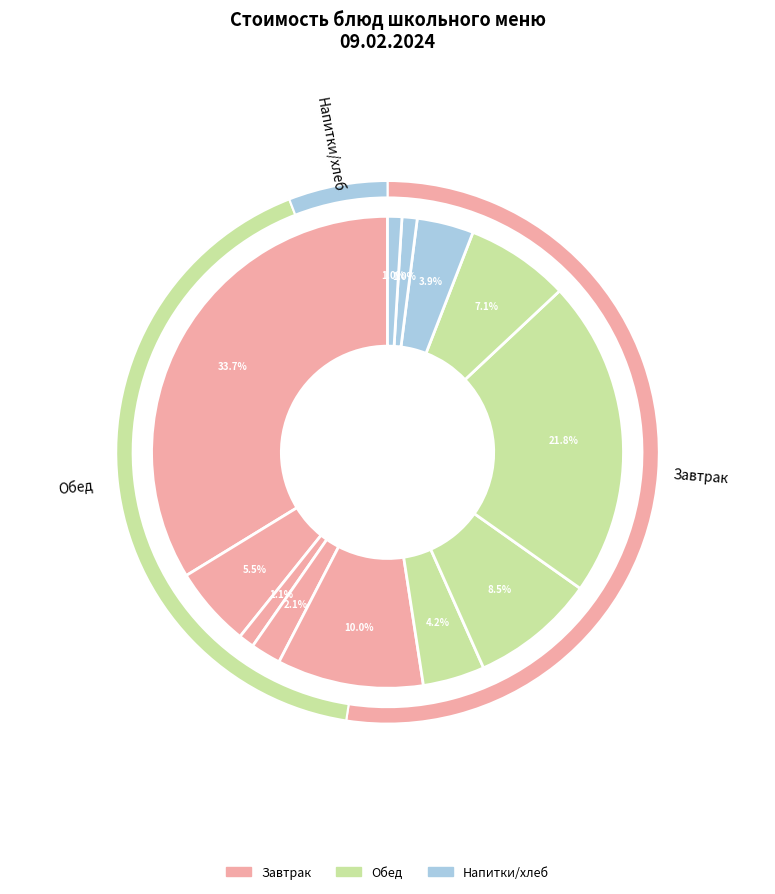

To the nearest percent, what is the average slice percentage?

8%